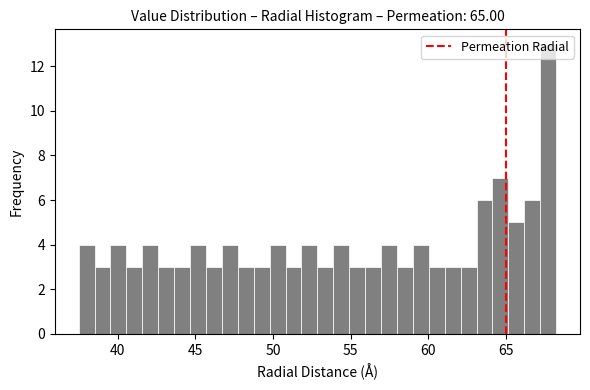

Read against the x-axis, roughly where is the centre of the tallest bar?

67.5